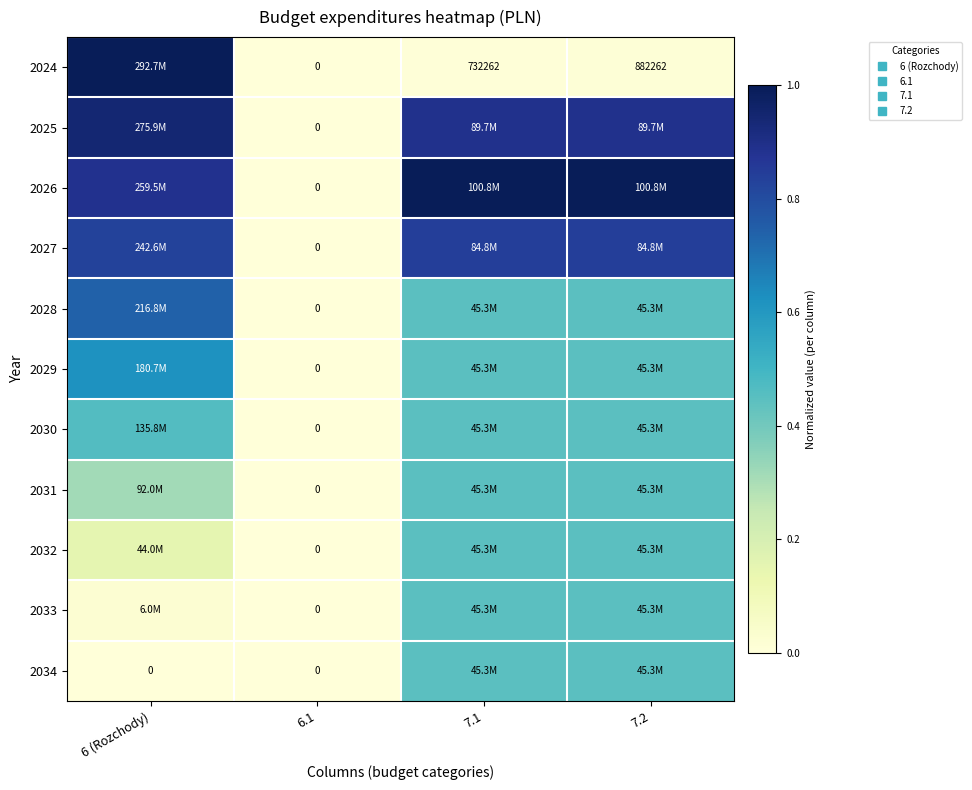

True or false: 2030 has a value of 0.4 at 7.2.

True